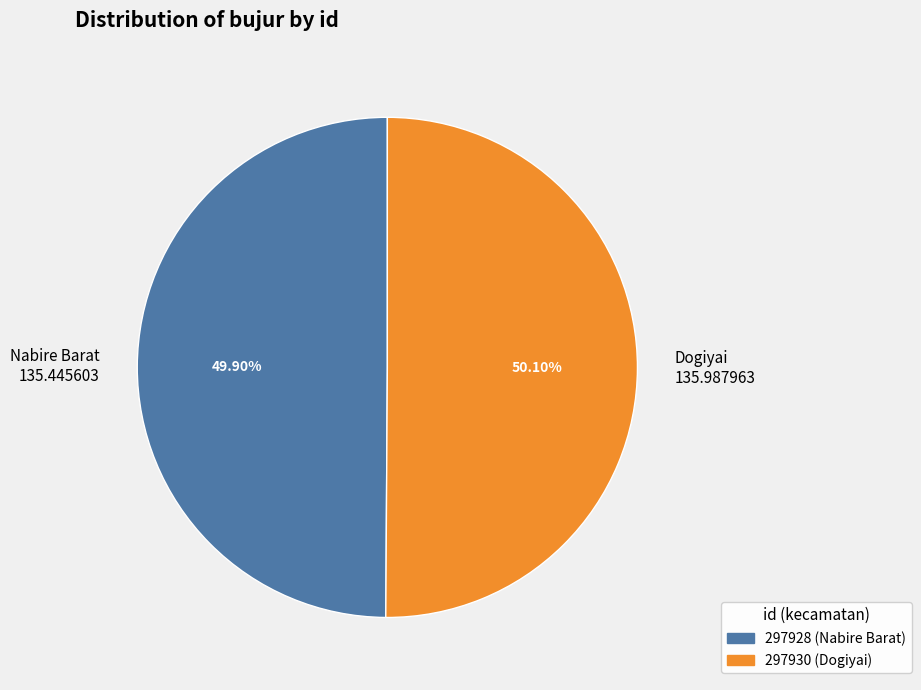

What is the ratio of the value at Nabire Barat 135.445603 to the value at Dogiyai 135.987963?

1.0